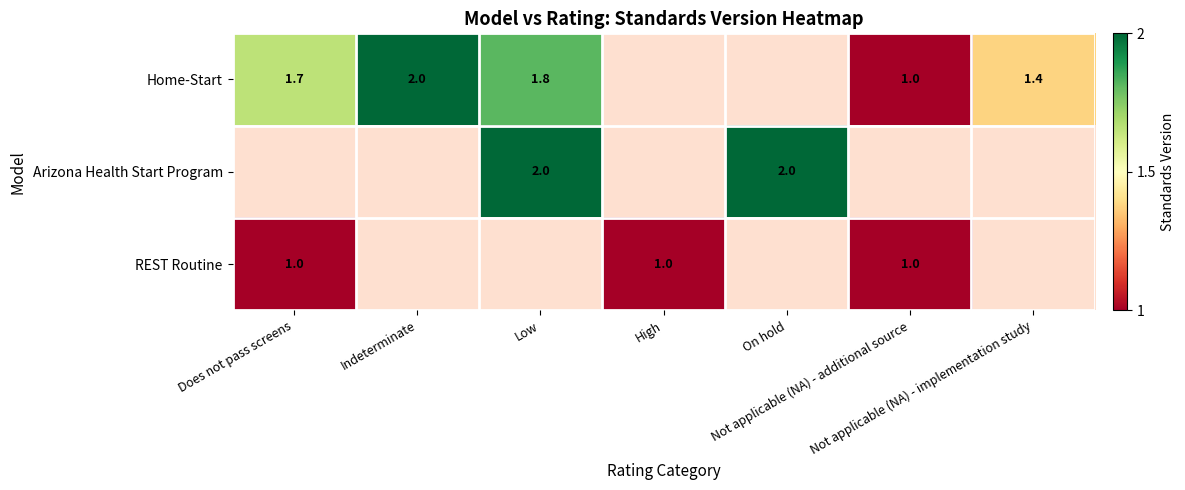

Rank the categories by REST Routine value from highest to lowest.

Does not pass screens, High, Not applicable (NA) - additional source, Indeterminate, Low, On hold, Not applicable (NA) - implementation study